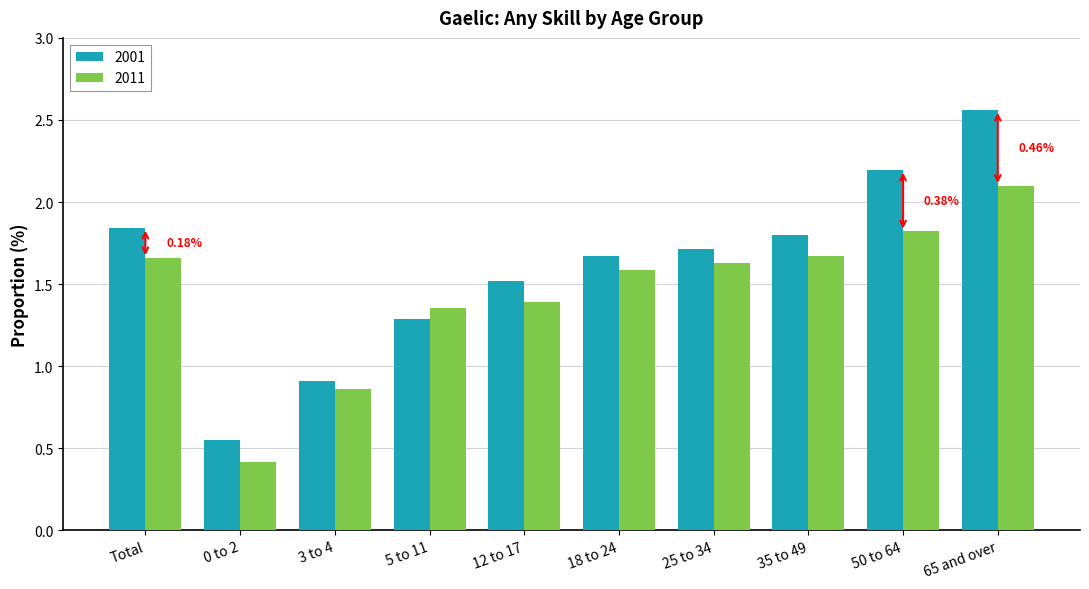

True or false: 2001 has a value of 0.9 at 18 to 24.

False